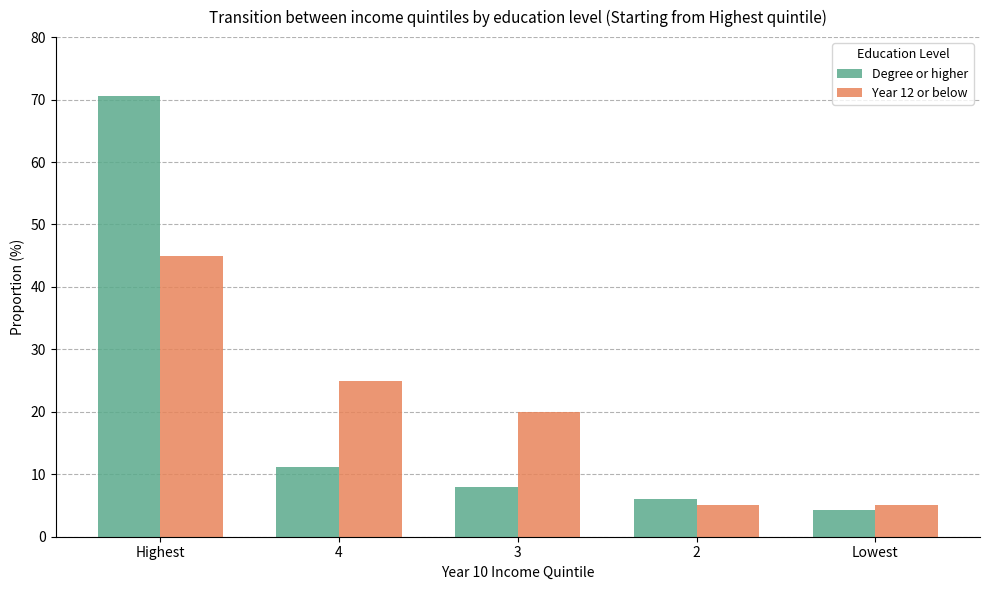

Which category has the highest value in the Year 12 or below series?

Highest